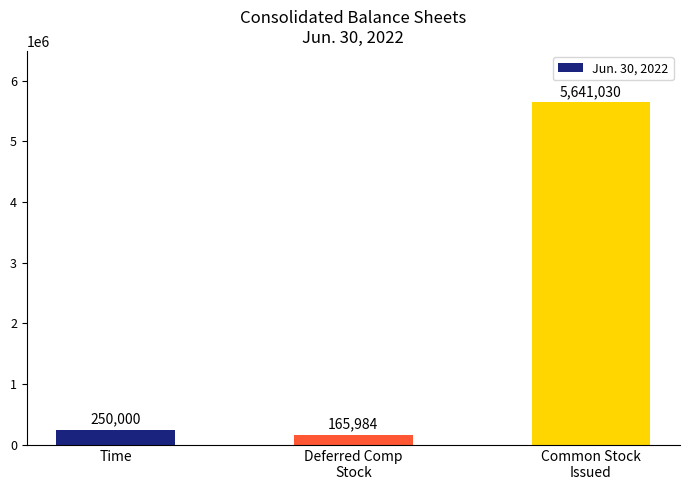

Are the bars grouped side by side (vs. stacked)?

No